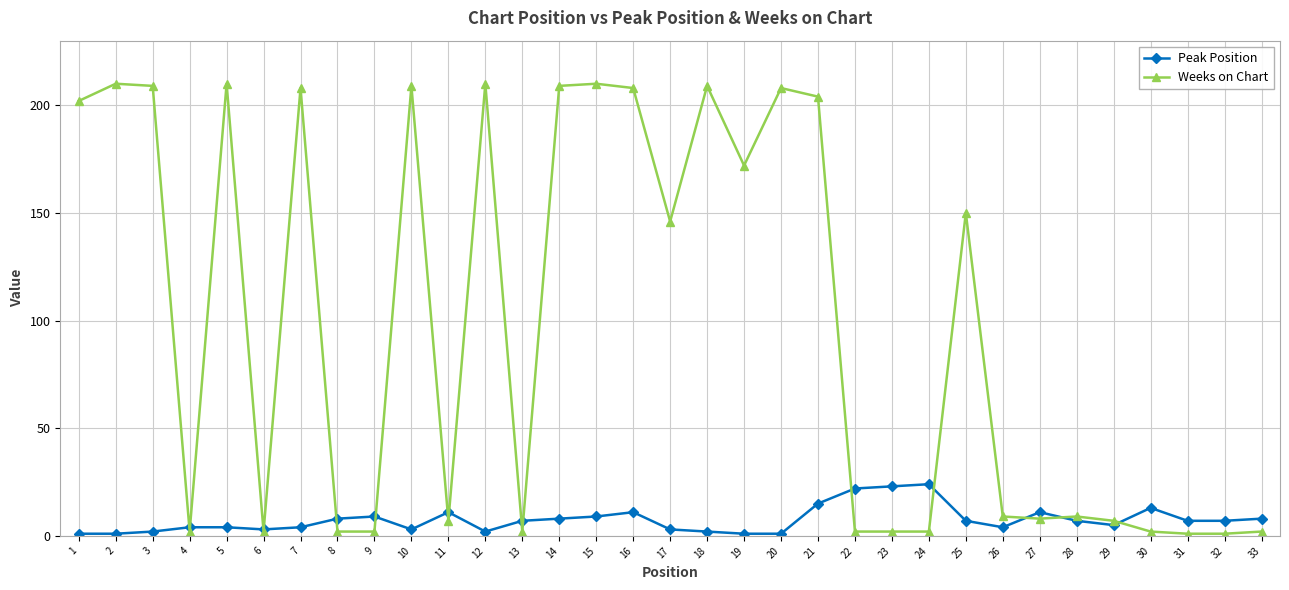

Count the number of data series in this chart.

2